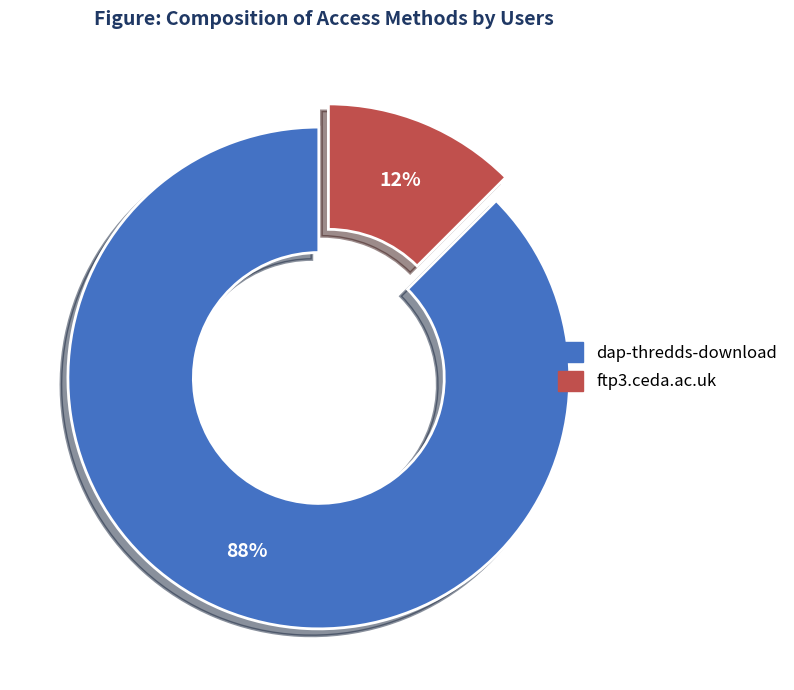

Rank the categories by value from lowest to highest.

ftp3.ceda.ac.uk, dap-thredds-download